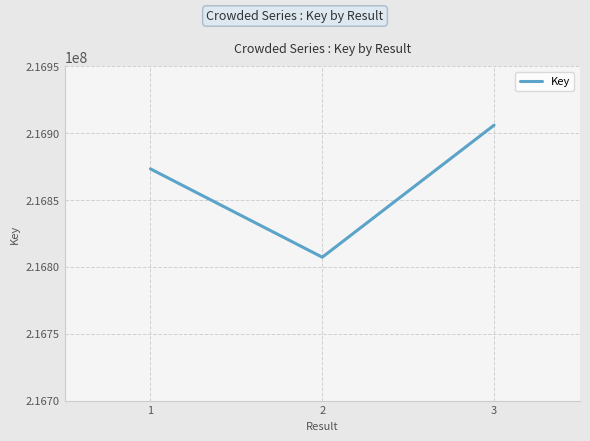

How many series are shown in this chart?

1